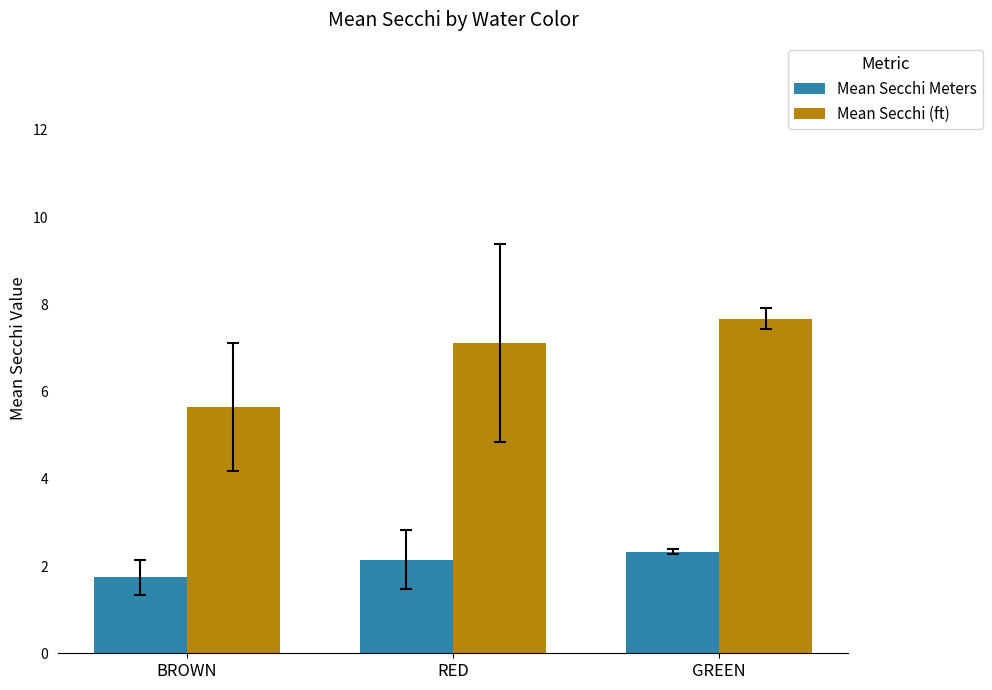

Between BROWN and RED, which series saw the biggest shift?

Mean Secchi (ft)